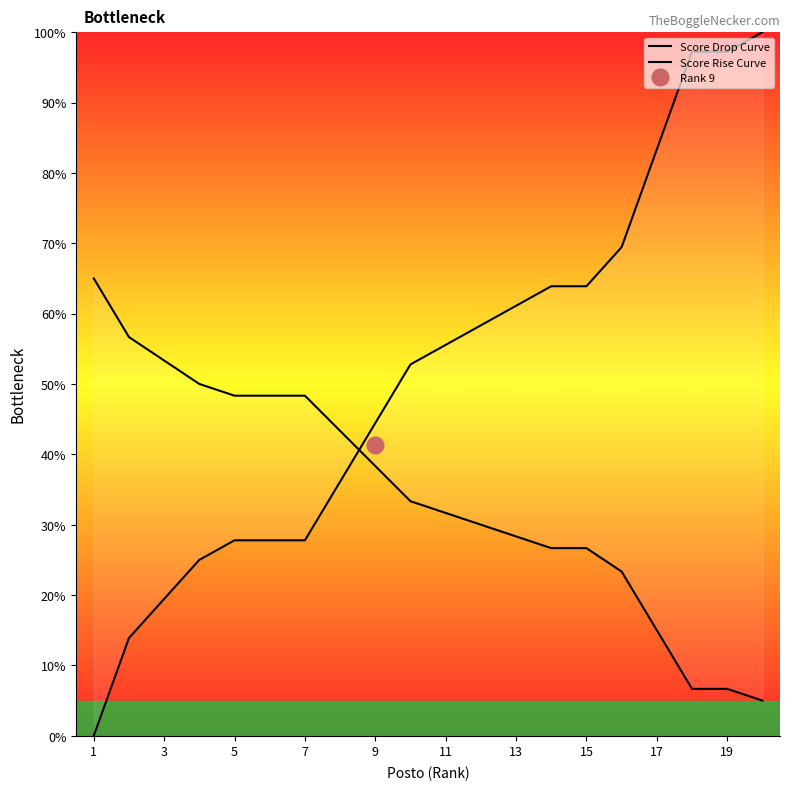

Does the chart have visible grid lines?

No